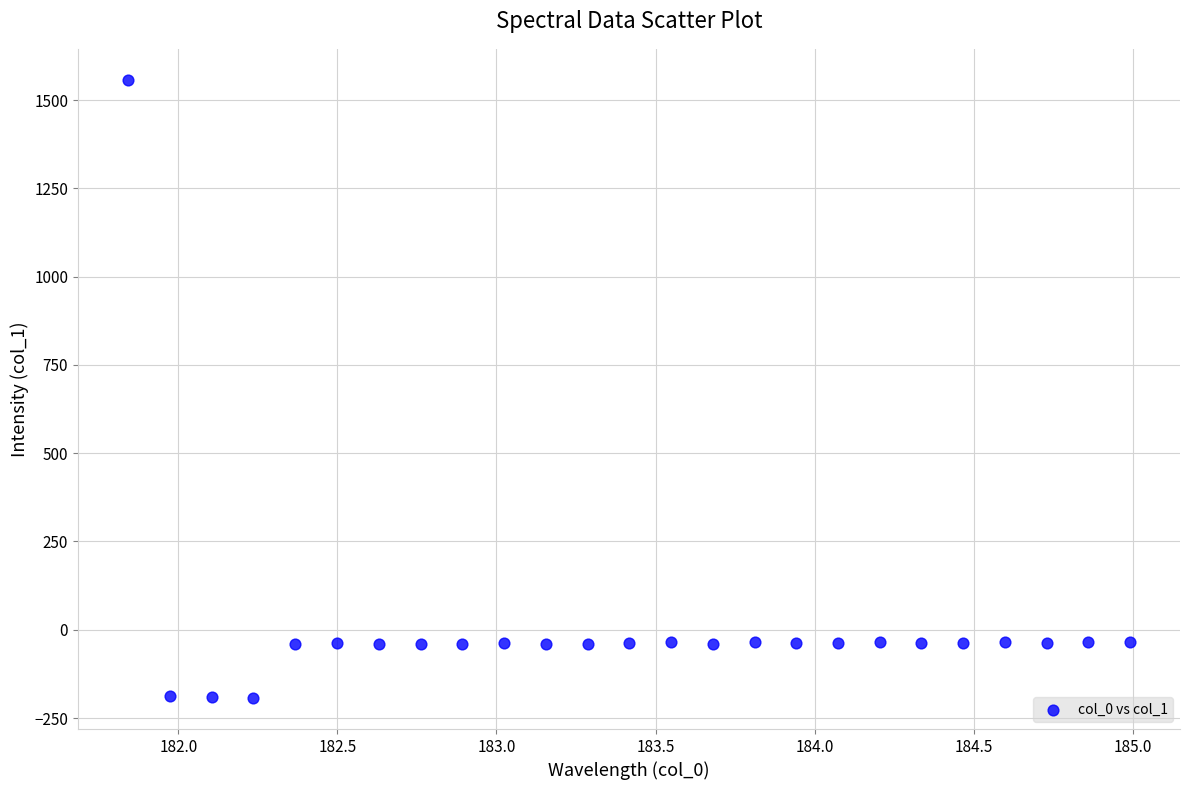

What is the range of X values (max minus min)?

3.1